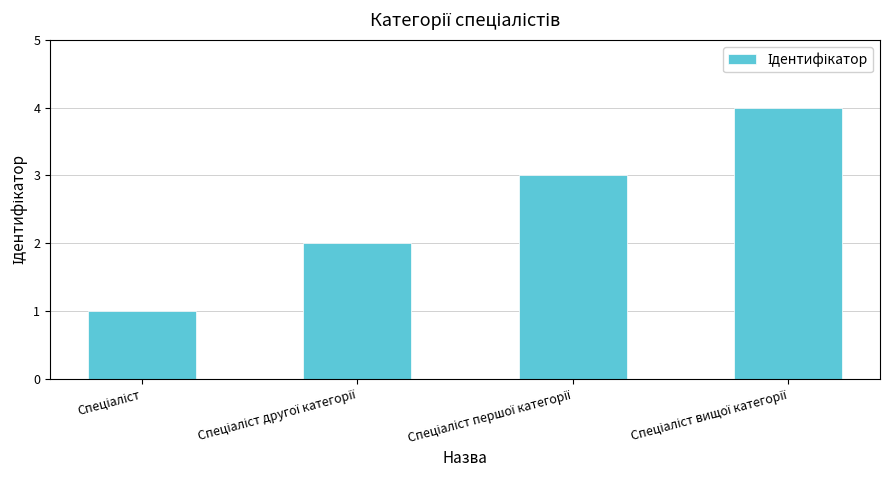

What is the difference between the maximum and minimum values?

3